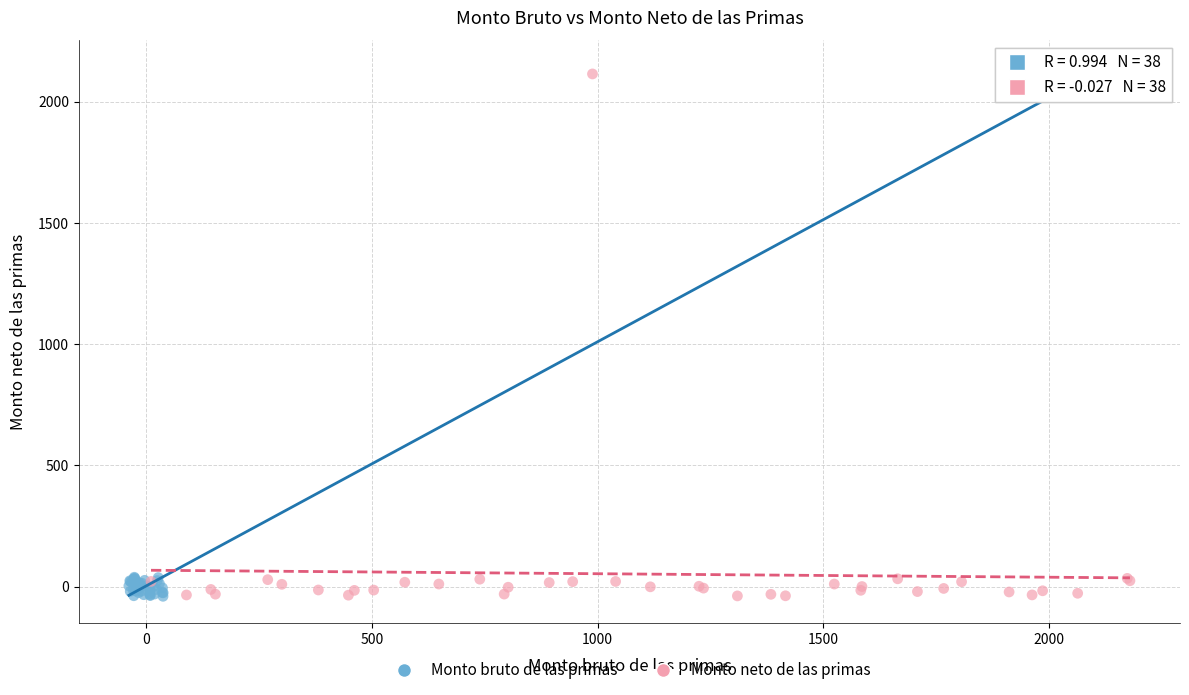

Which series has the largest Y range (max minus min)?

Monto bruto de las primas